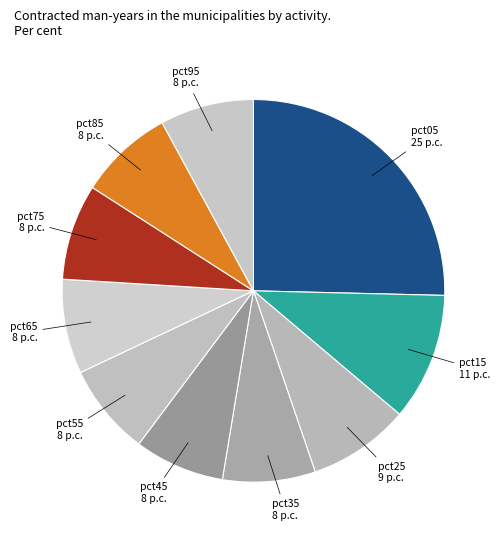

Is it true that pct65 is 8% of the pie?

True